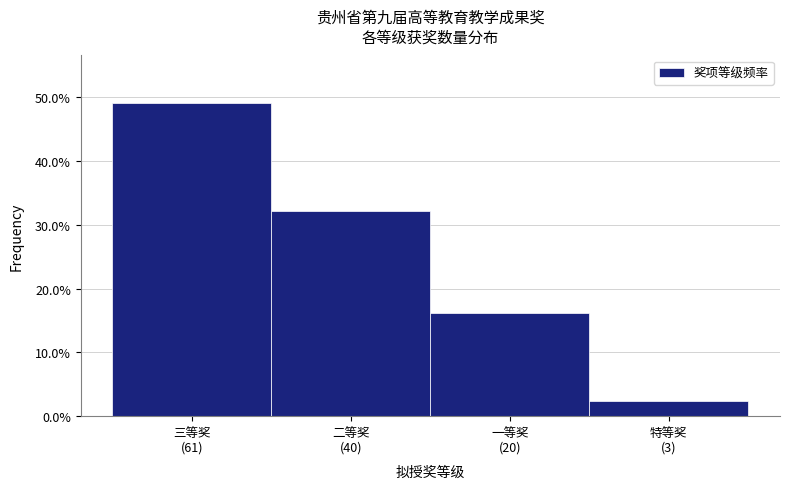

Reading left to right, transcribe all the data shown in this chart.

49.2	32.3	16.1	2.4